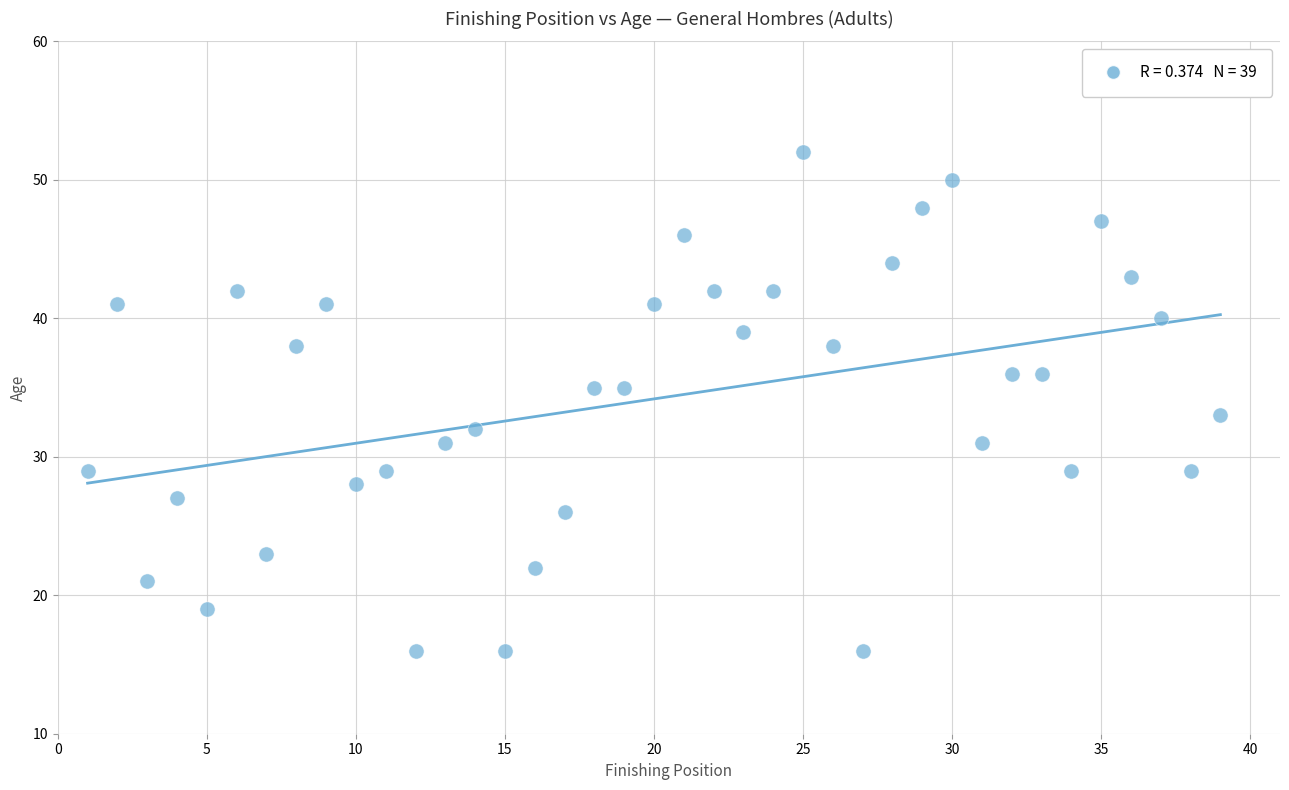

What is the range of X values (max minus min)?

38